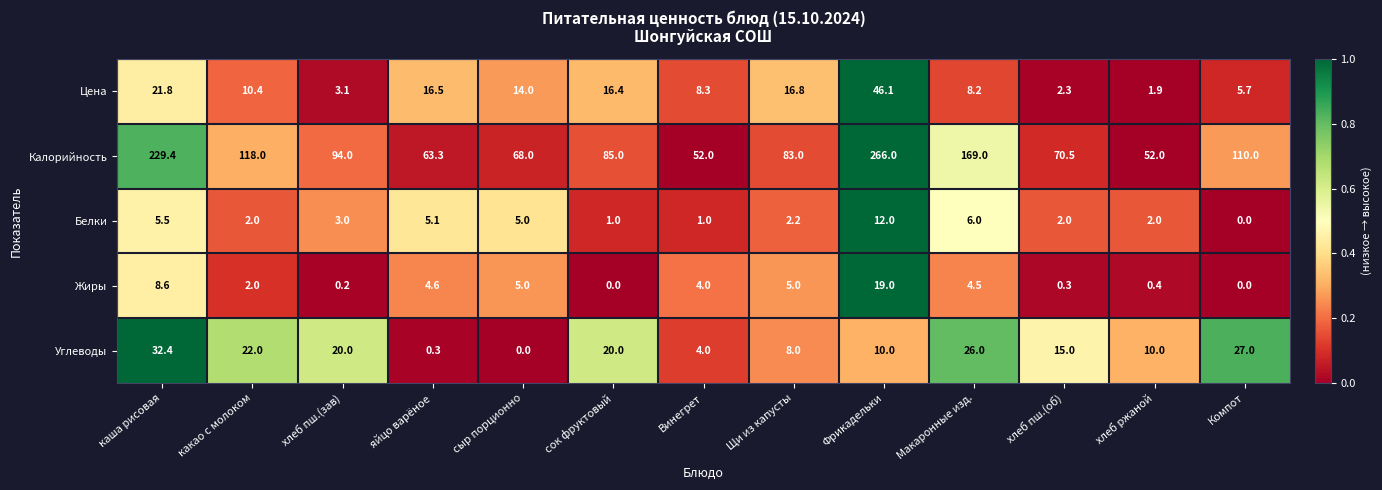

What is the difference between the Цена values at Компот and какао с молоком?

4.7